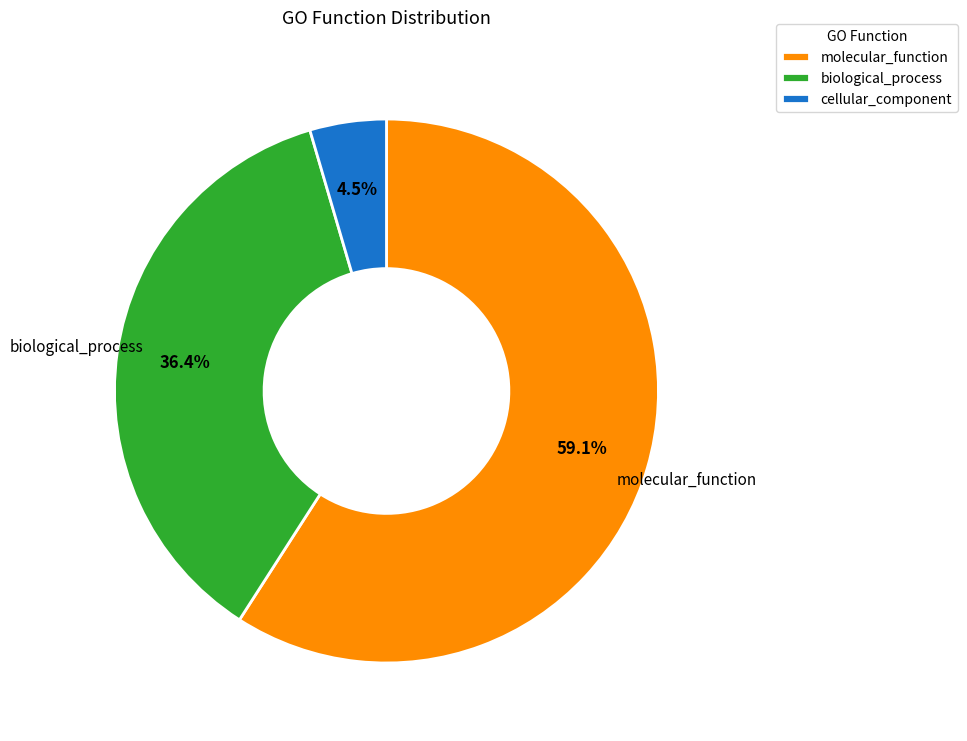

How many slices are in this pie chart?

3